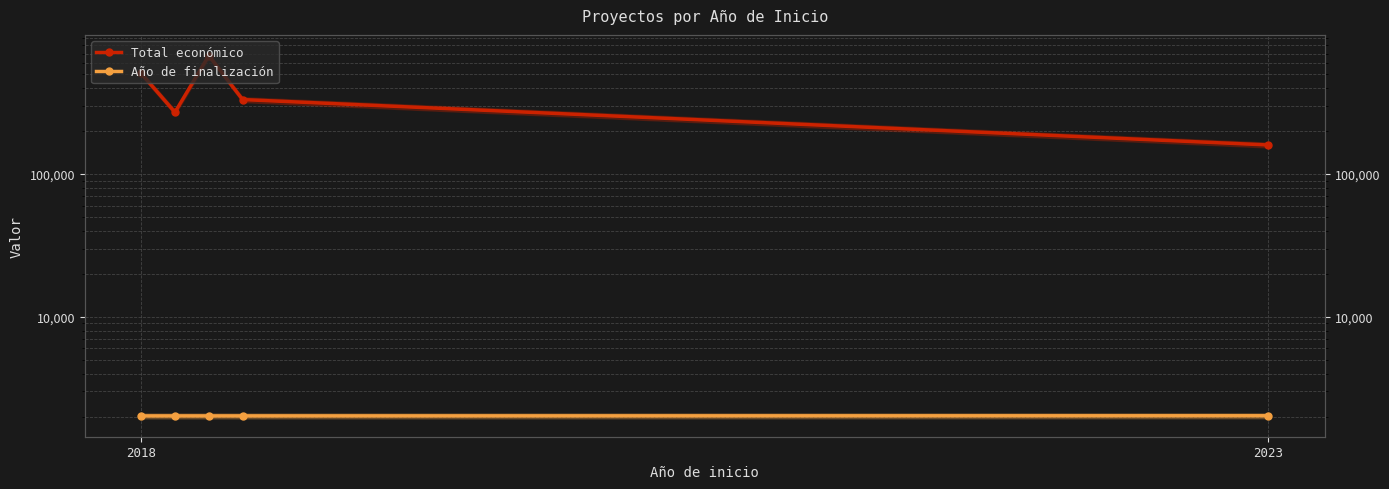

Count the number of data series in this chart.

2